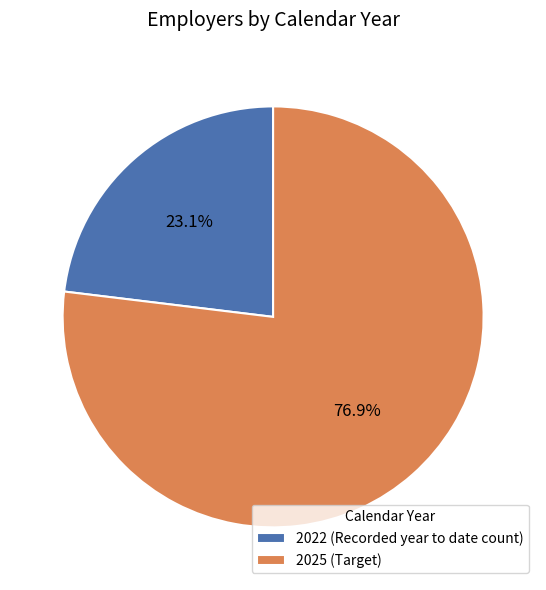

Rank the categories by value from highest to lowest.

2025, 2022